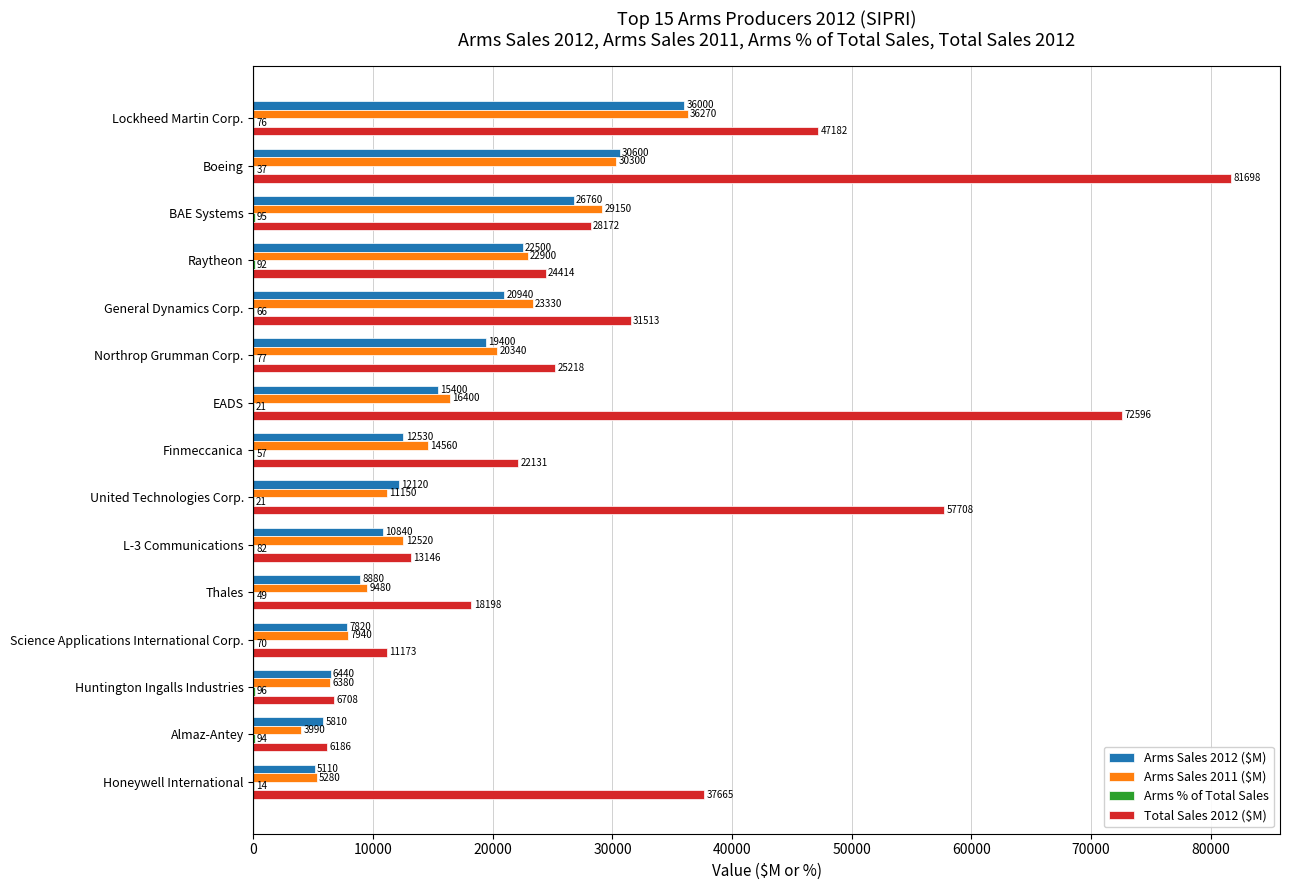

What value does the Arms Sales 2011 ($M) series have at Northrop Grumman Corp., to the nearest 100?

20300